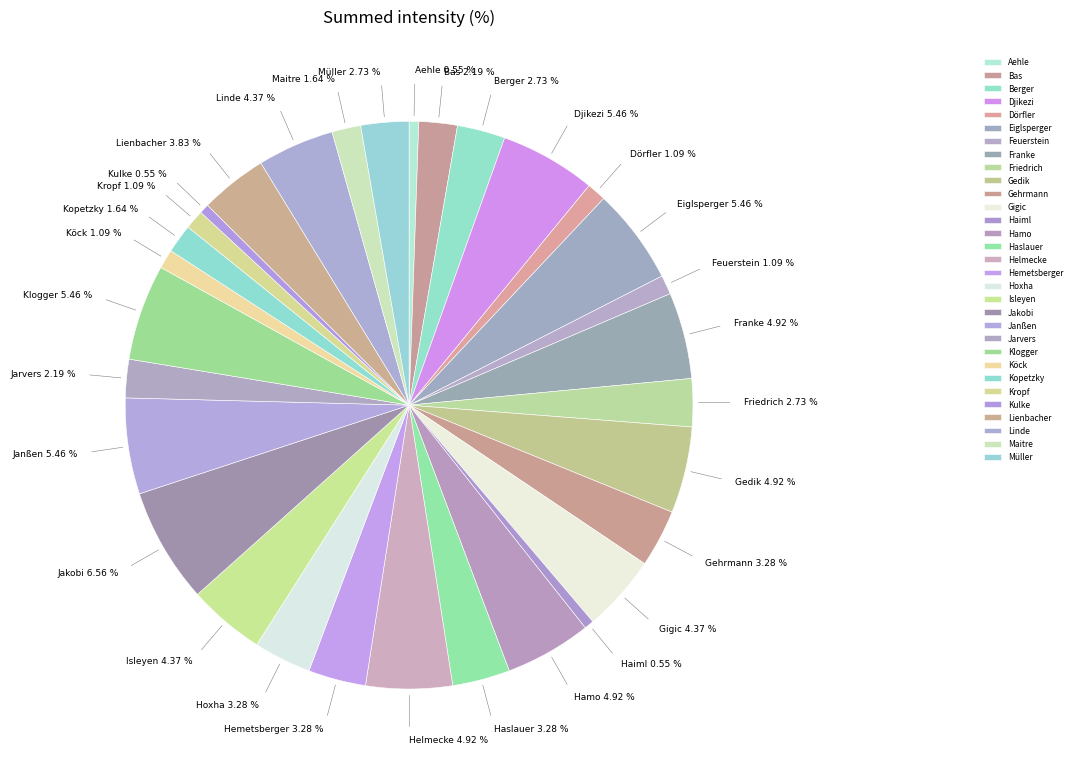

True or false: Dörfler accounts for 11% of the total.

False